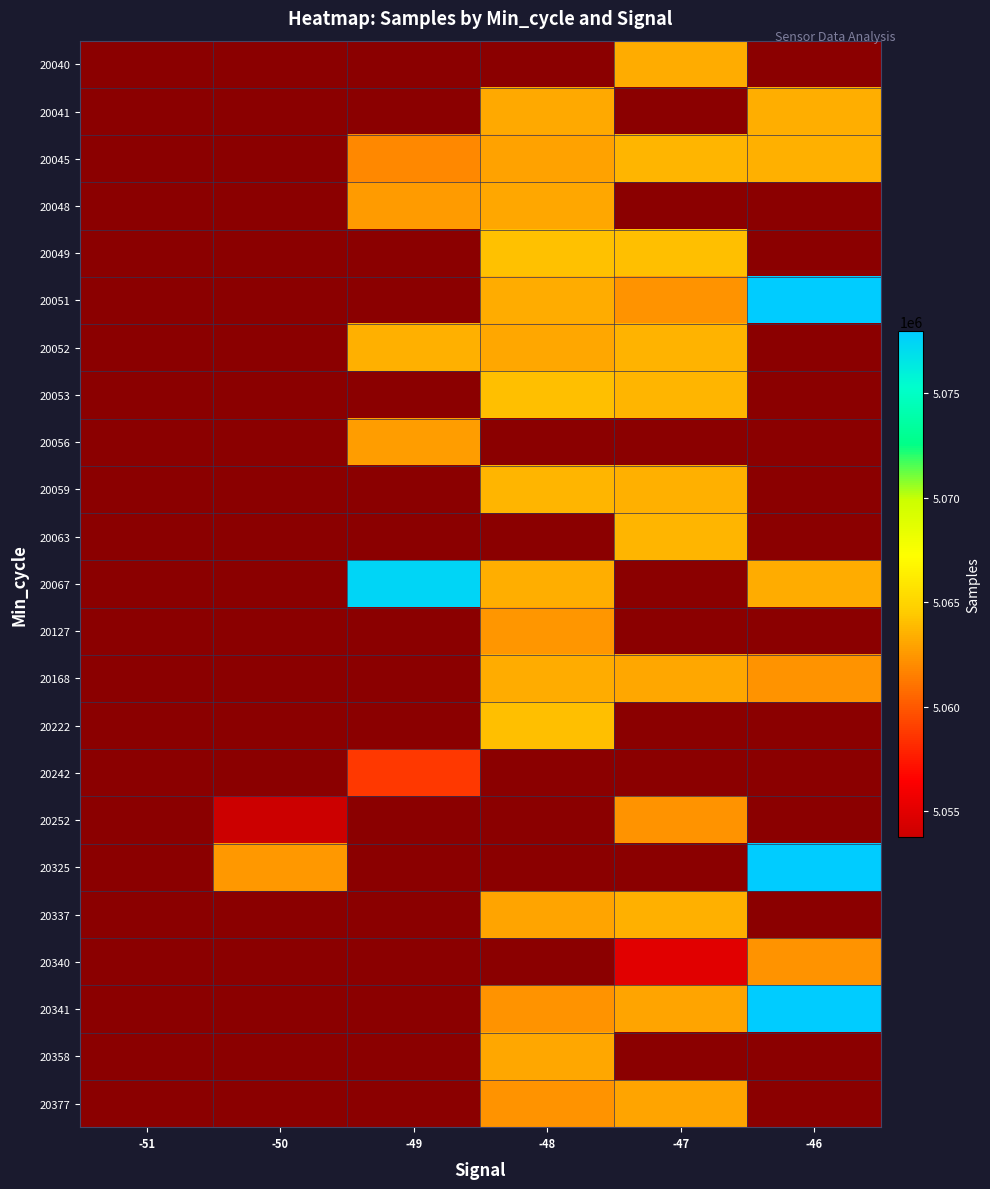

At -48, list the series in order from smallest to largest.

20045, 20040, 20341, 20377, 20127, 20337, 20052, 20358, 20048, 20041, 20168, 20051, 20067, 20059, 20053, 20222, 20049, 20056, 20063, 20242, 20252, 20325, 20340